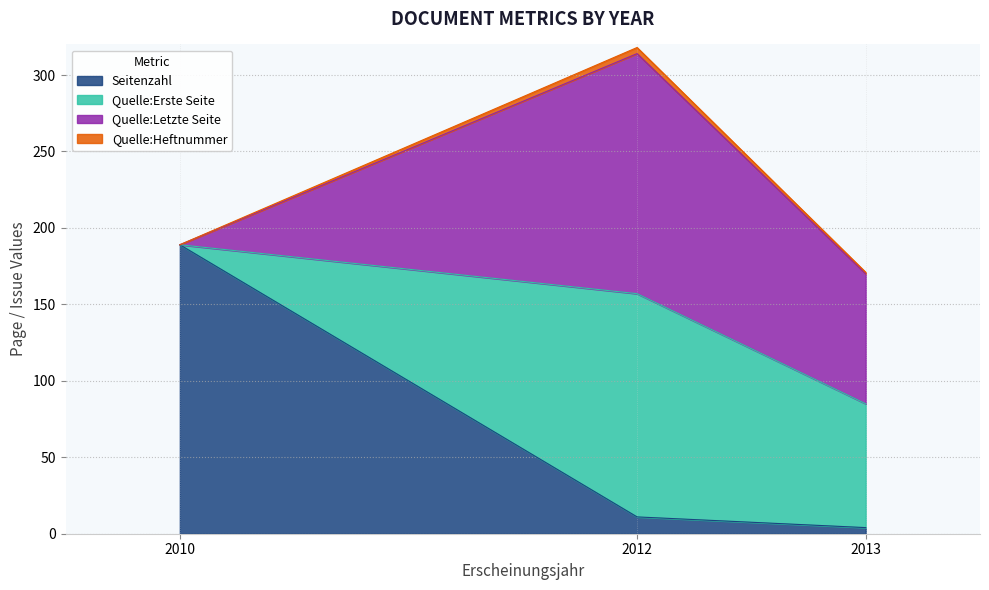

What is the value of the Seitenzahl point at the 3rd from the left?

5